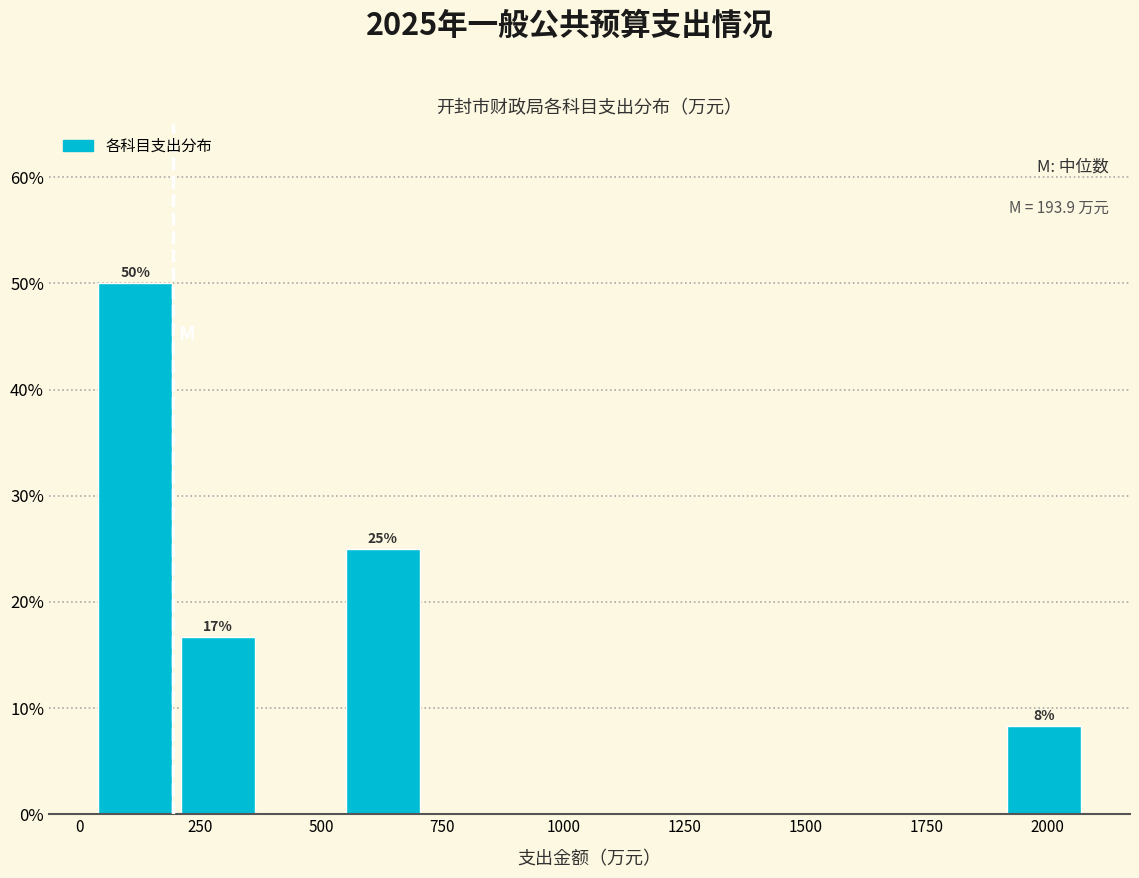

Around what value on the x-axis is the tallest bar? Give the approximate position of its centre, as read against the axis.

100